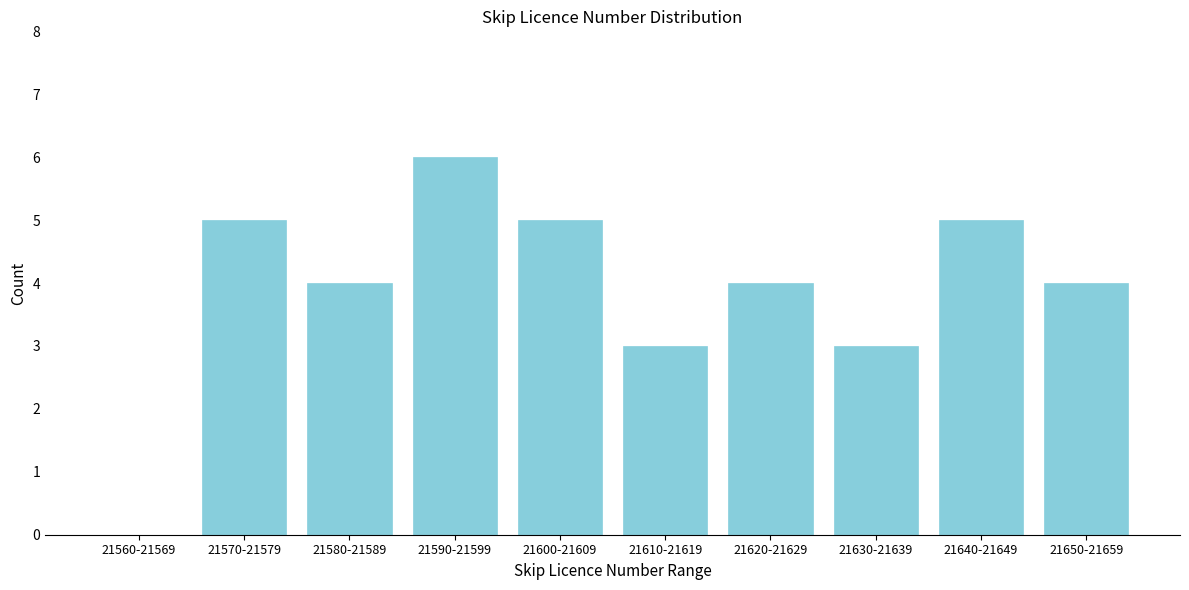

Reading left to right, extract all data points from this chart.

21560-21569=0	21570-21579=5	21580-21589=4	21590-21599=6	21600-21609=5	21610-21619=3	21620-21629=4	21630-21639=3	21640-21649=5	21650-21659=4